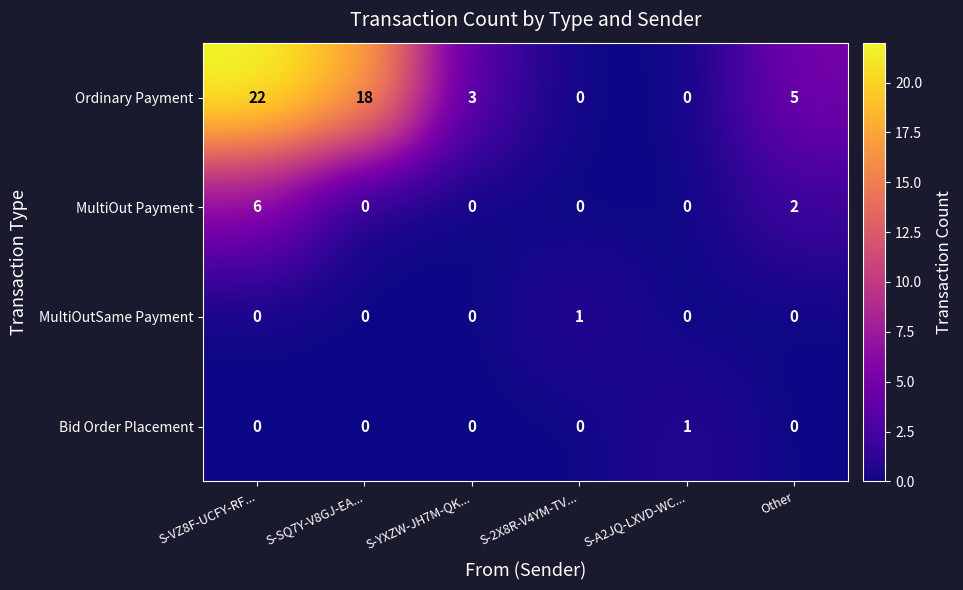

Reading left to right, what are all the values shown in this chart?

Ordinary Payment: S-VZ8F-UCFY-RF...=22	S-SQ7Y-V8GJ-EA...=18	S-YXZW-JH7M-QK...=3	S-2X8R-V4YM-TV...=0	S-A2JQ-LXVD-WC...=0	Other=5
MultiOut Payment: S-VZ8F-UCFY-RF...=6	S-SQ7Y-V8GJ-EA...=0	S-YXZW-JH7M-QK...=0	S-2X8R-V4YM-TV...=0	S-A2JQ-LXVD-WC...=0	Other=2
MultiOutSame Payment: S-VZ8F-UCFY-RF...=0	S-SQ7Y-V8GJ-EA...=0	S-YXZW-JH7M-QK...=0	S-2X8R-V4YM-TV...=1	S-A2JQ-LXVD-WC...=0	Other=0
Bid Order Placement: S-VZ8F-UCFY-RF...=0	S-SQ7Y-V8GJ-EA...=0	S-YXZW-JH7M-QK...=0	S-2X8R-V4YM-TV...=0	S-A2JQ-LXVD-WC...=1	Other=0